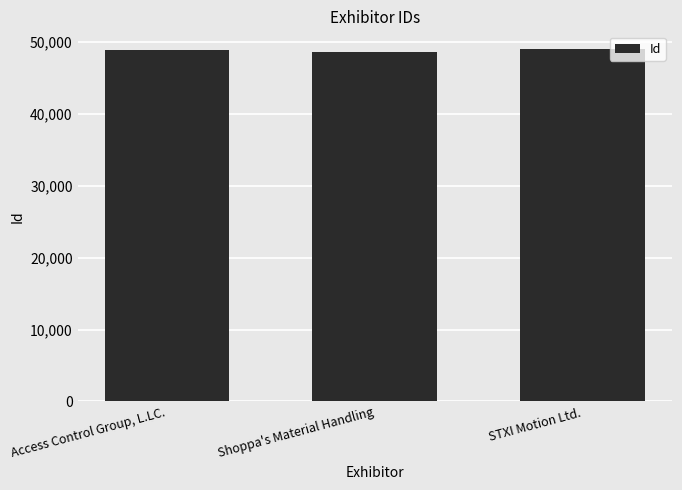

What is the label of the 2nd bar from the right?

Shoppa's Material Handling